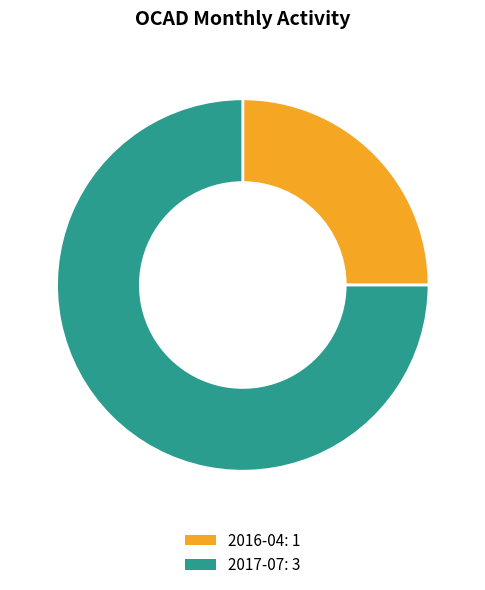

Do 2017-07 and 2016-04 together represent more than half of the pie?

Yes